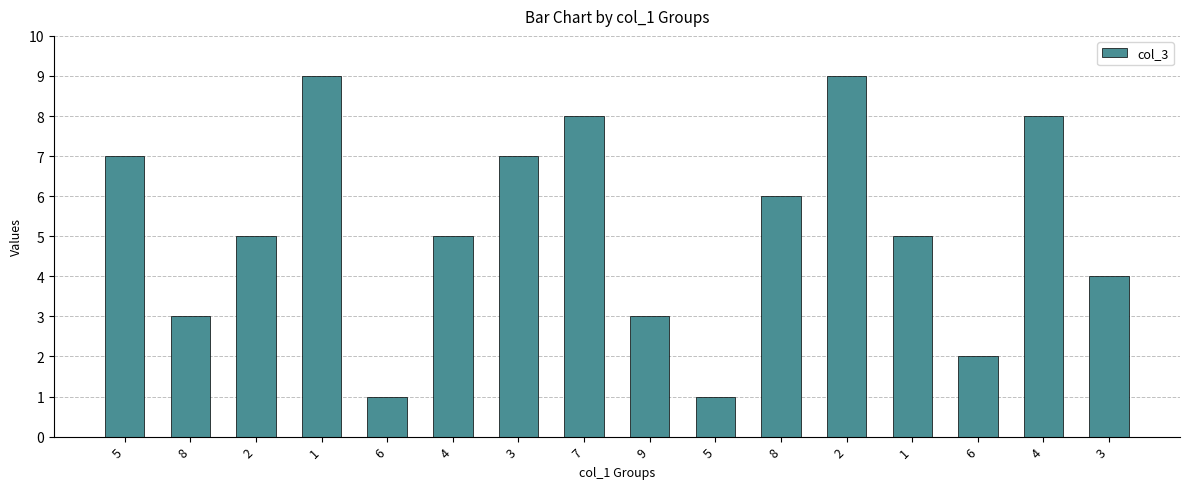

List the labels in order of value, smallest first.

6, 5, 6, 8, 9, 3, 2, 4, 1, 8, 5, 3, 7, 4, 1, 2